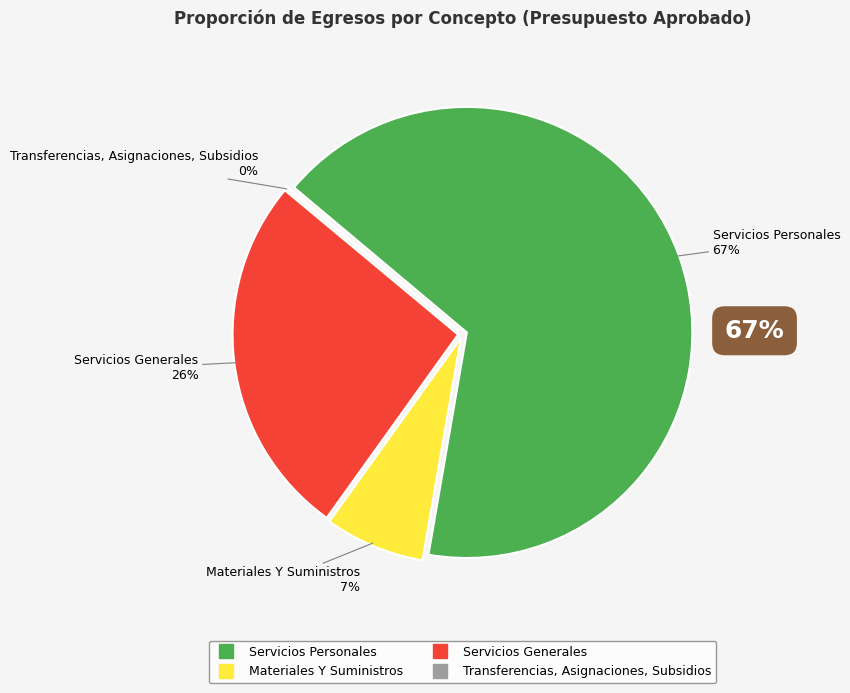

To the nearest percent, what is the combined percentage of Materiales Y Suministros and Transferencias, Asignaciones, Subsidios?

7%